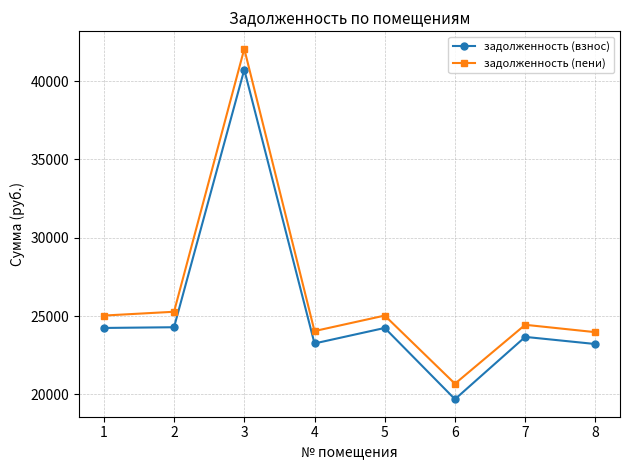

Is the value of задолженность (пени) at 3 greater than the value of задолженность (взнос) at 5?

Yes